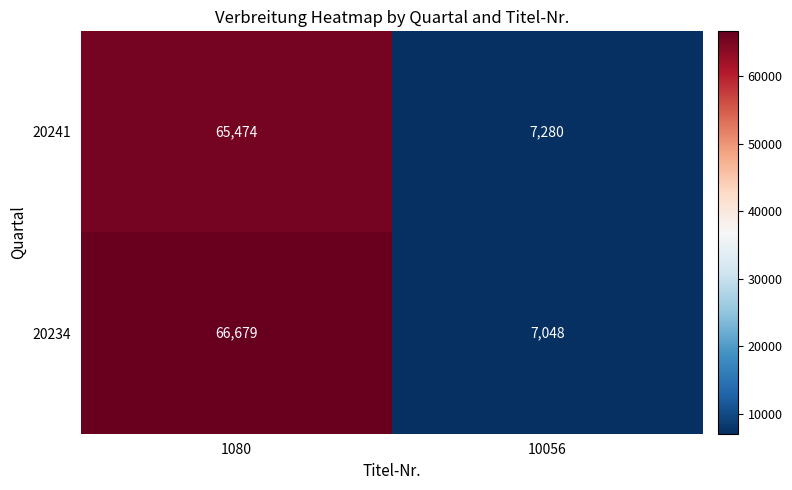

At which category is the sum across all series the highest?

1080